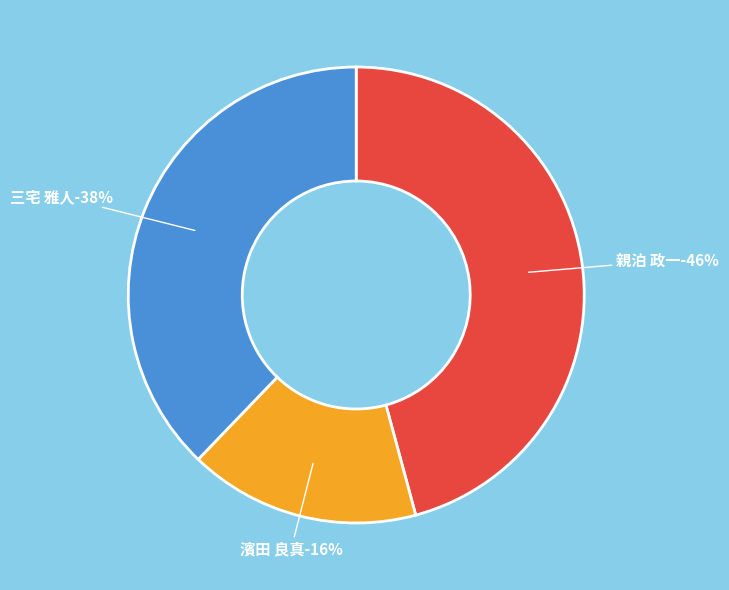

Is it true that 三宅 雅人 is 38% of the pie?

True